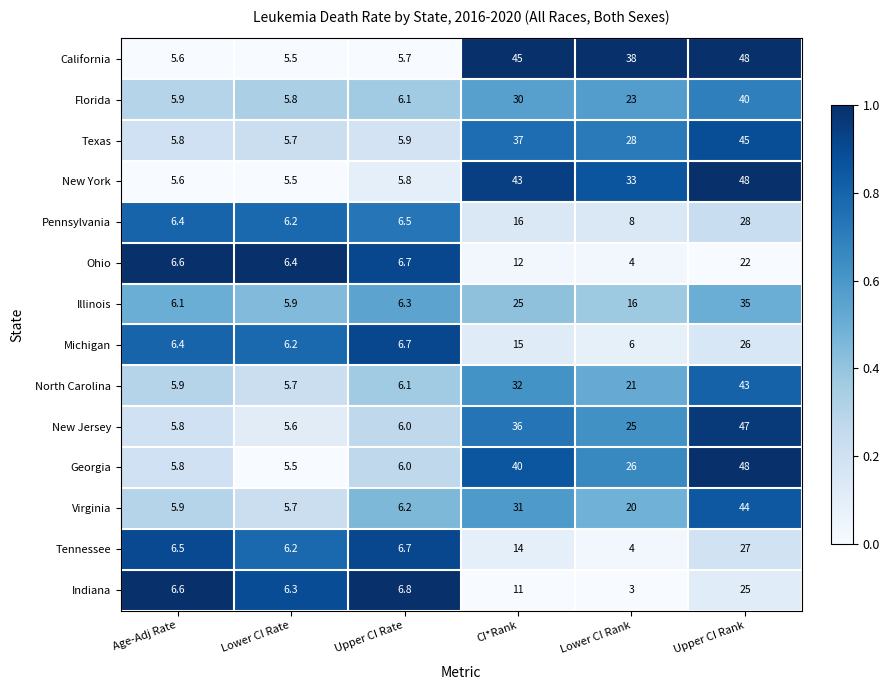

What is the average value of the Georgia series?

21.9